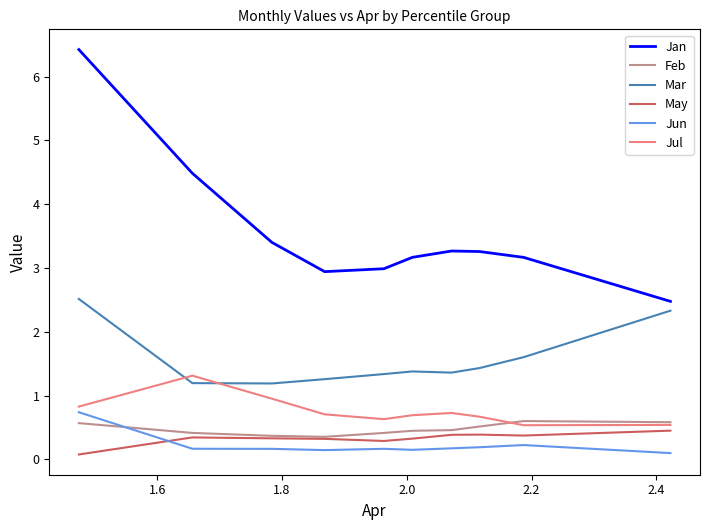

In Jan, how many points are higher than both neighbors (excluding endpoints)?

1